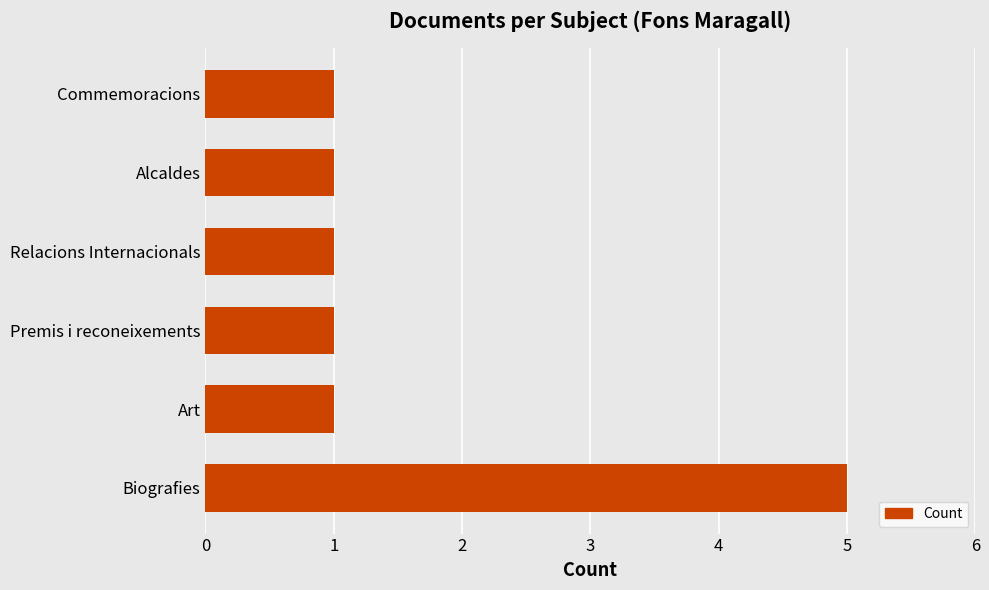

True or false: the data shows 1 at Premis i reconeixements.

True